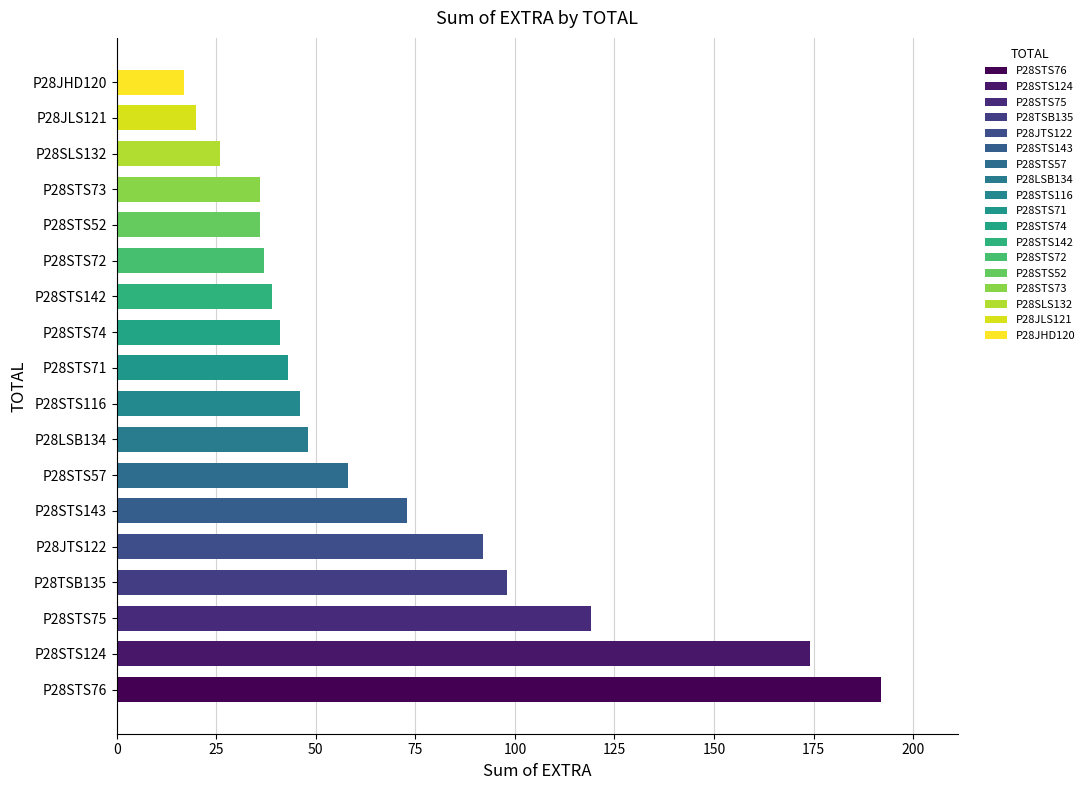

What is the change in value from P28LSB134 to P28JLS121?

-28